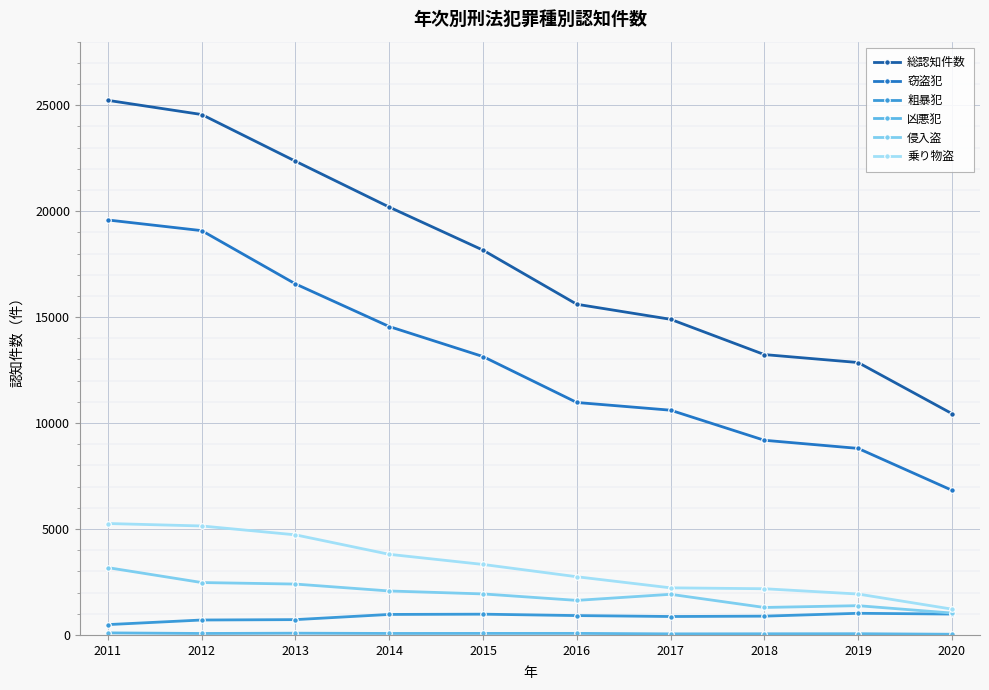

Which series has the largest range (max minus min)?

総認知件数